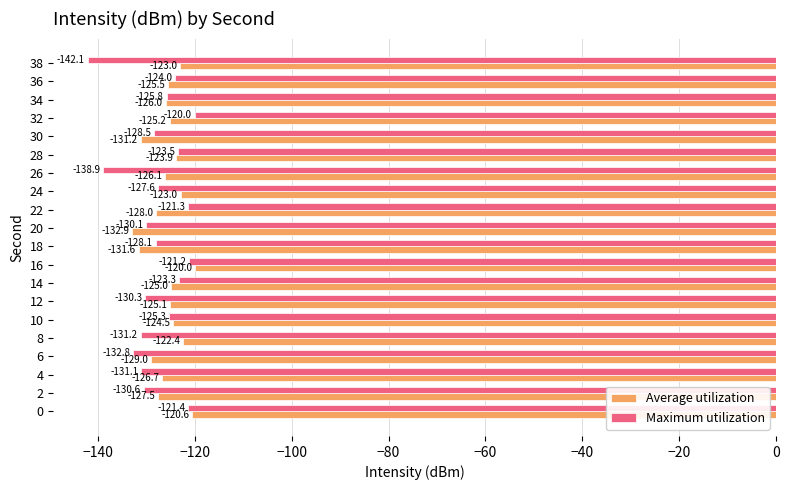

What is the difference between the maximum and minimum values in the Average utilization series?

12.9